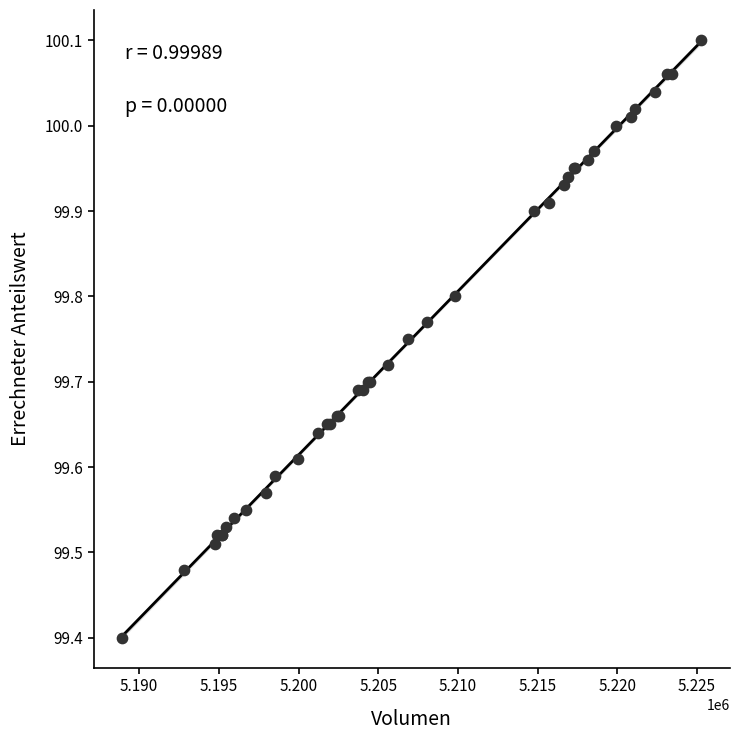

What Y value in the scatter plot is closest to 99?

99.4